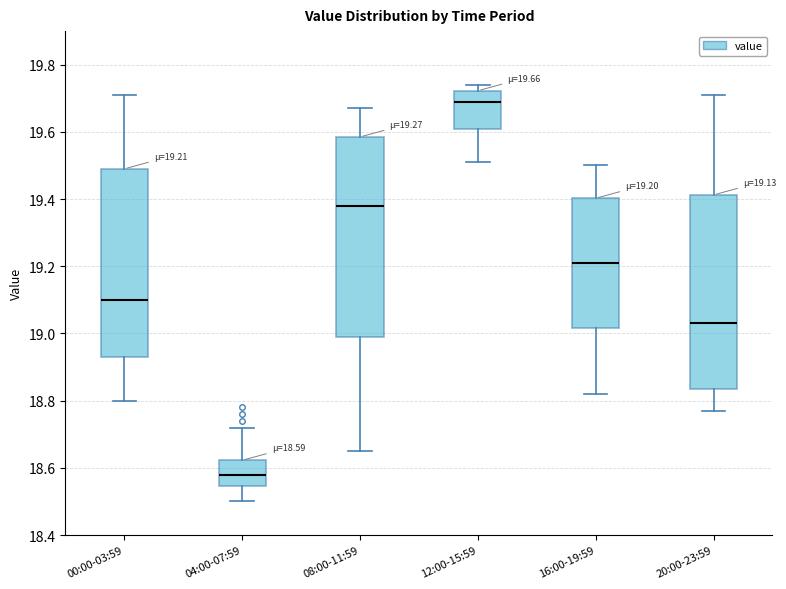

Which box's median line is the highest?

12:00-15:59